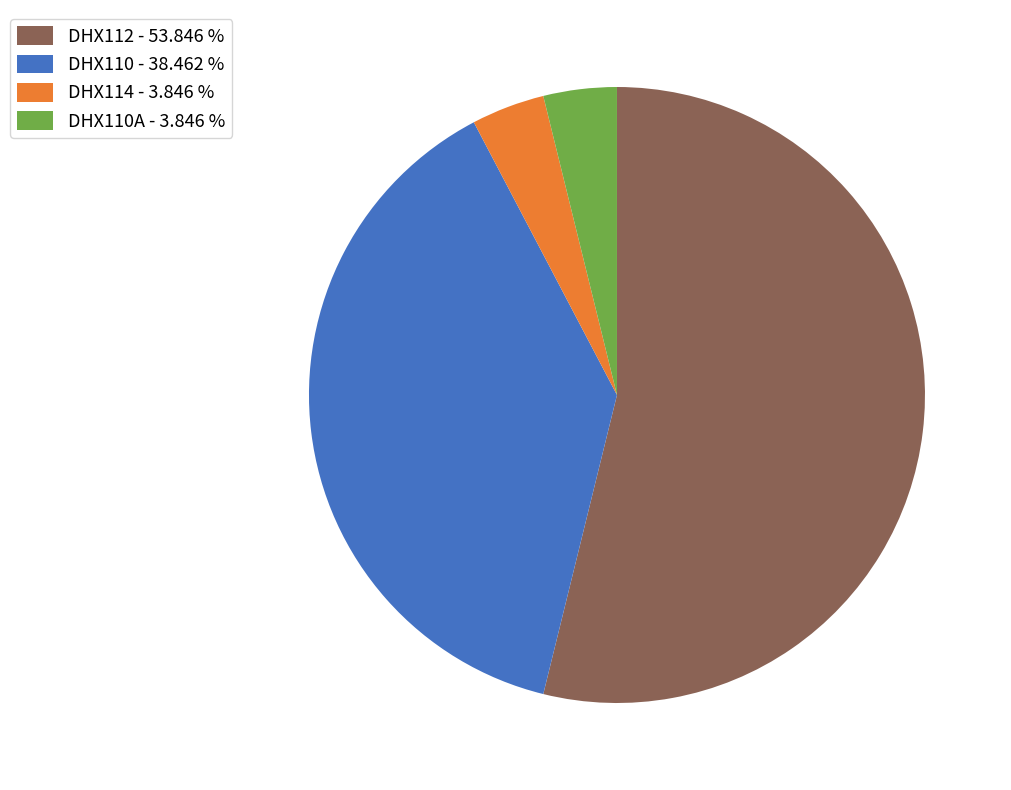

Is the sum of DHX110 - 38.462 % and DHX112 - 53.846 % greater than half?

Yes